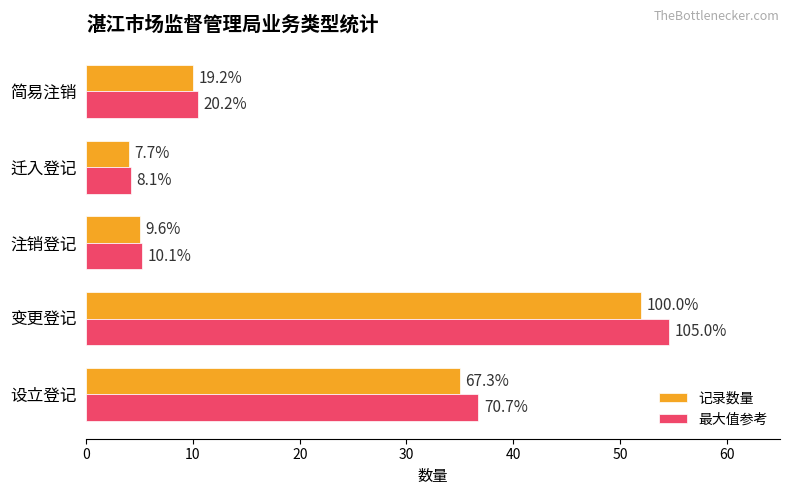

What are all the series names shown in the legend?

记录数量, 最大值参考